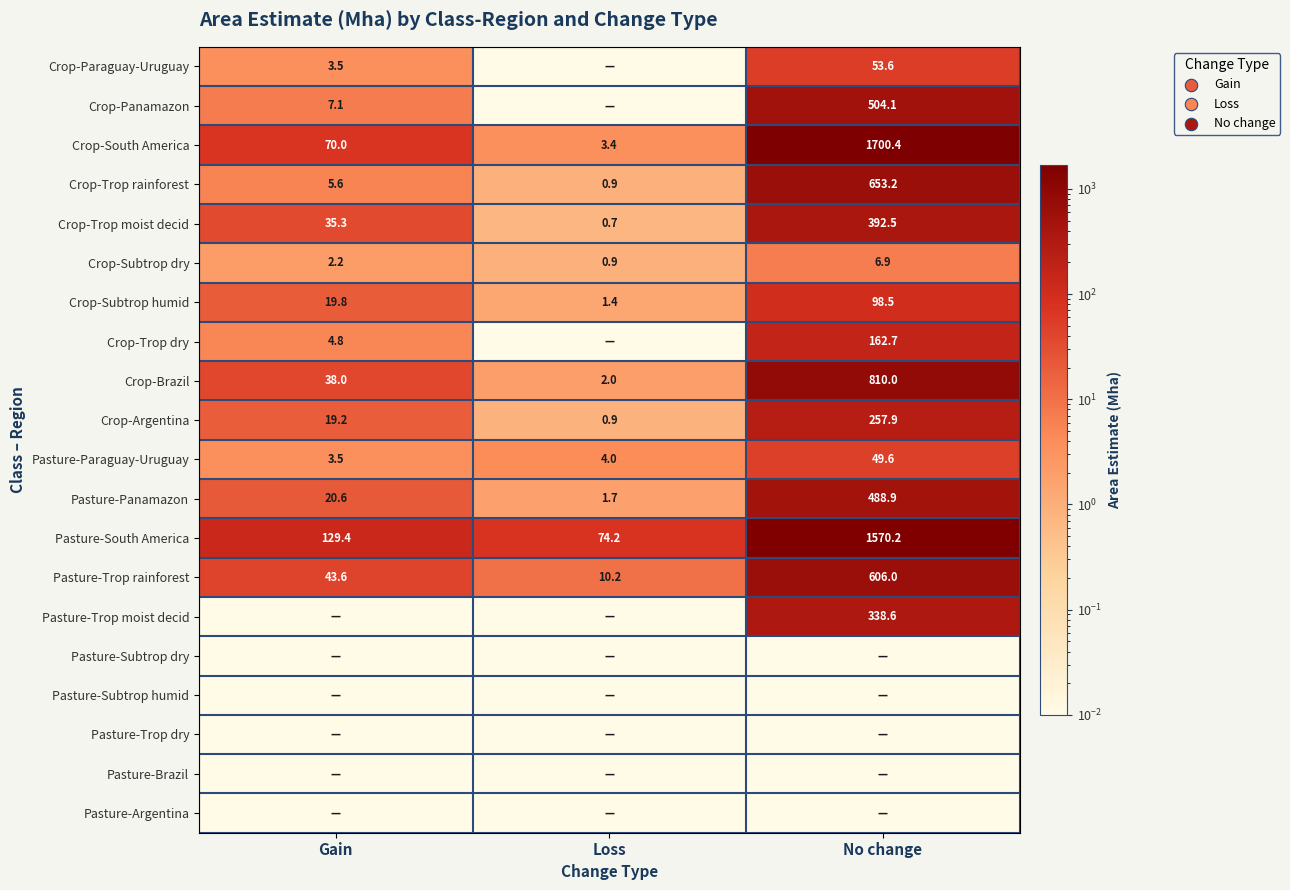

What is the lowest value of the Pasture-Trop rainforest series?

10.2